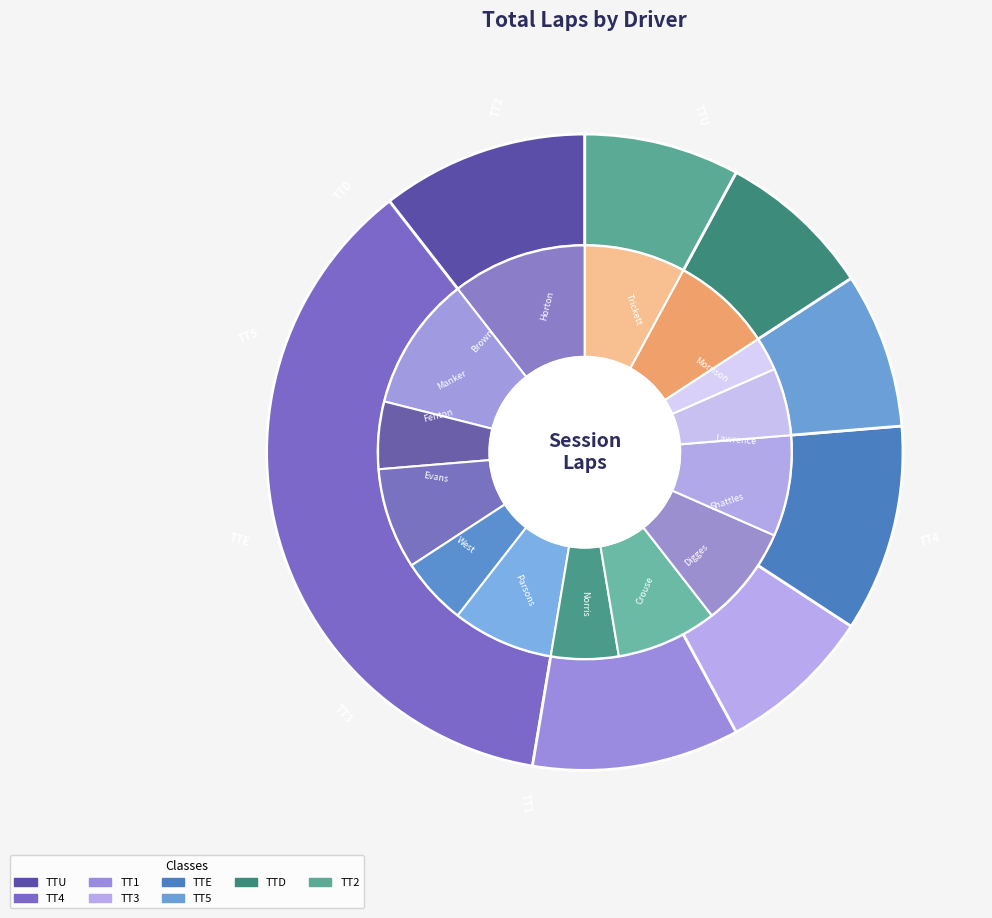

Is Kirk Lawrence the majority of the pie?

No